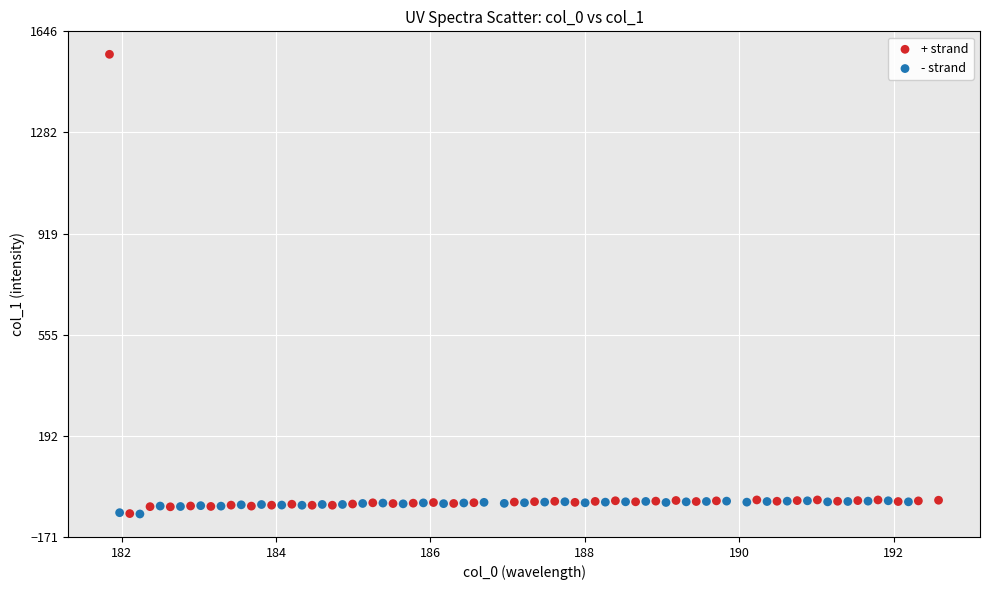

Which series contains the highest Y value?

+ strand